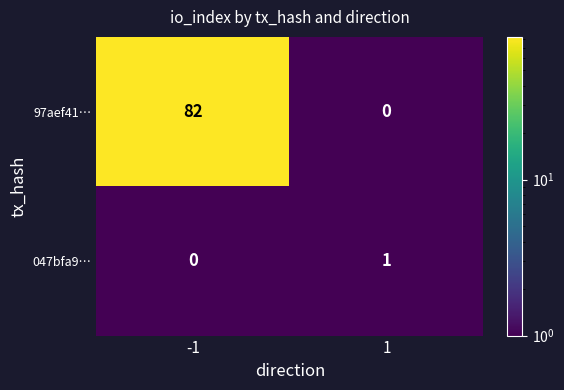

List the series in order of their overall mean, lowest first.

047bfa9…, 97aef41…